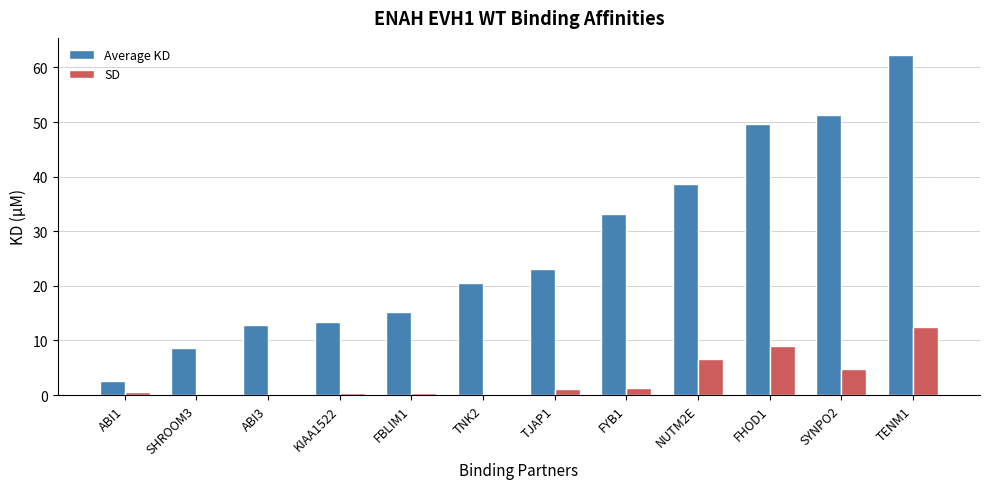

The SD series shows 0.2 at TNK2. True or false?

True